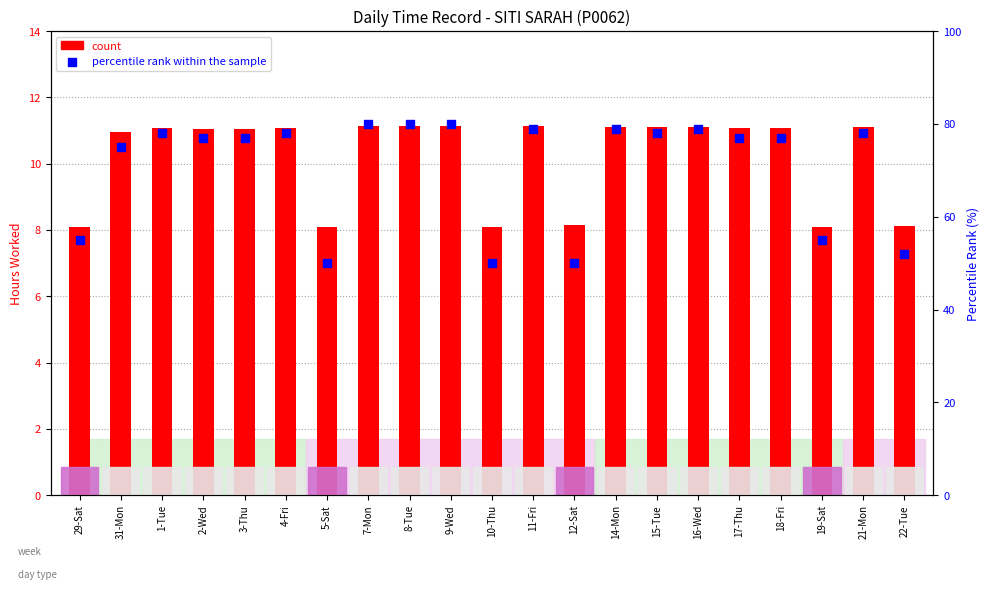

Is the value of count at 10-Thu greater than the value of percentile rank within the sample at 7-Mon?

No